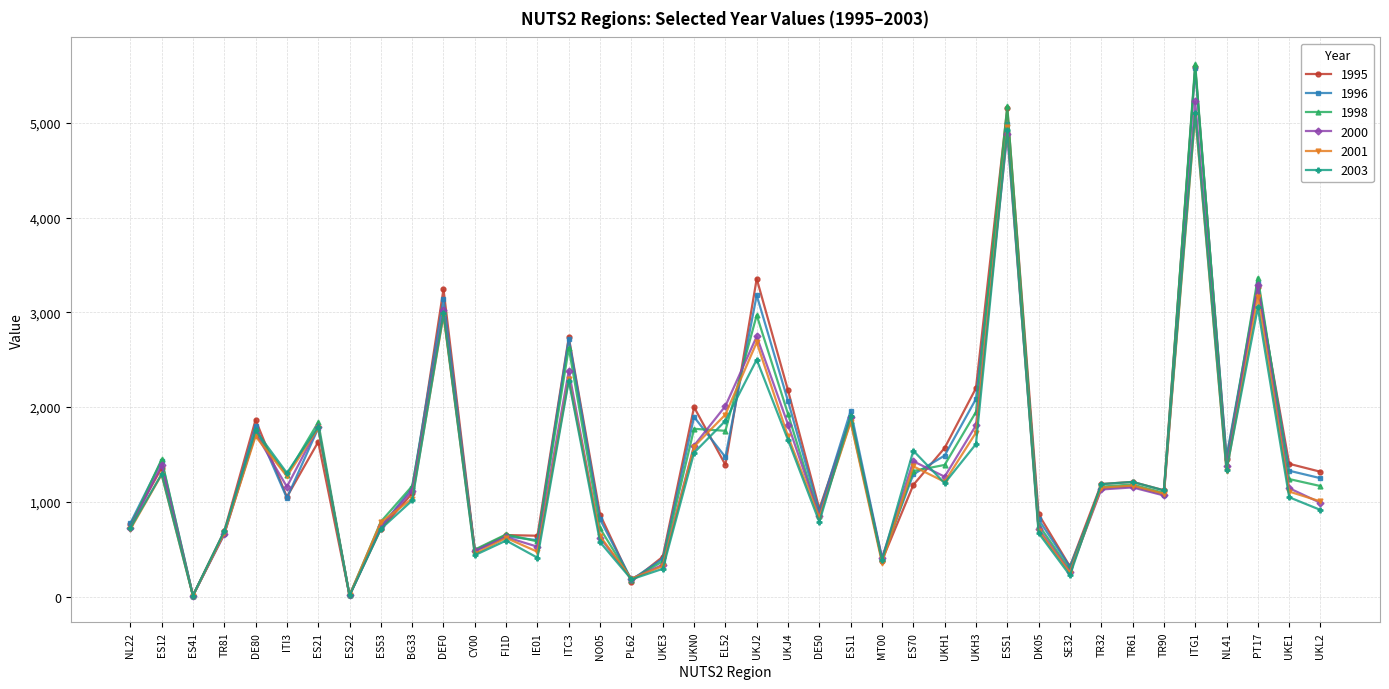

Is the value of 1998 at SE32 greater than the value of 2001 at DK05?

No